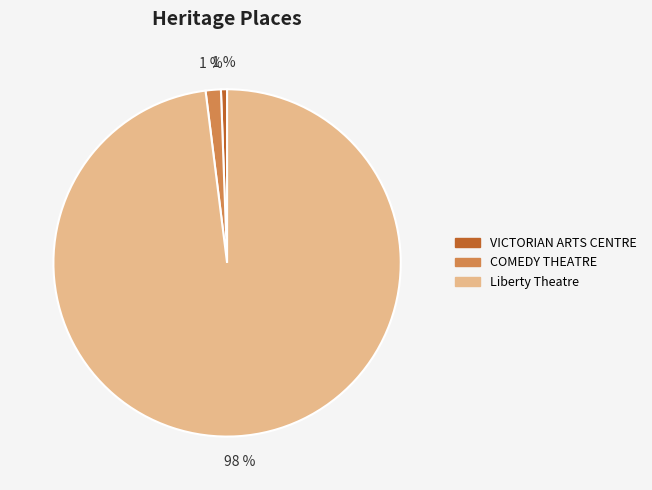

Which category accounts for the majority?

Liberty Theatre